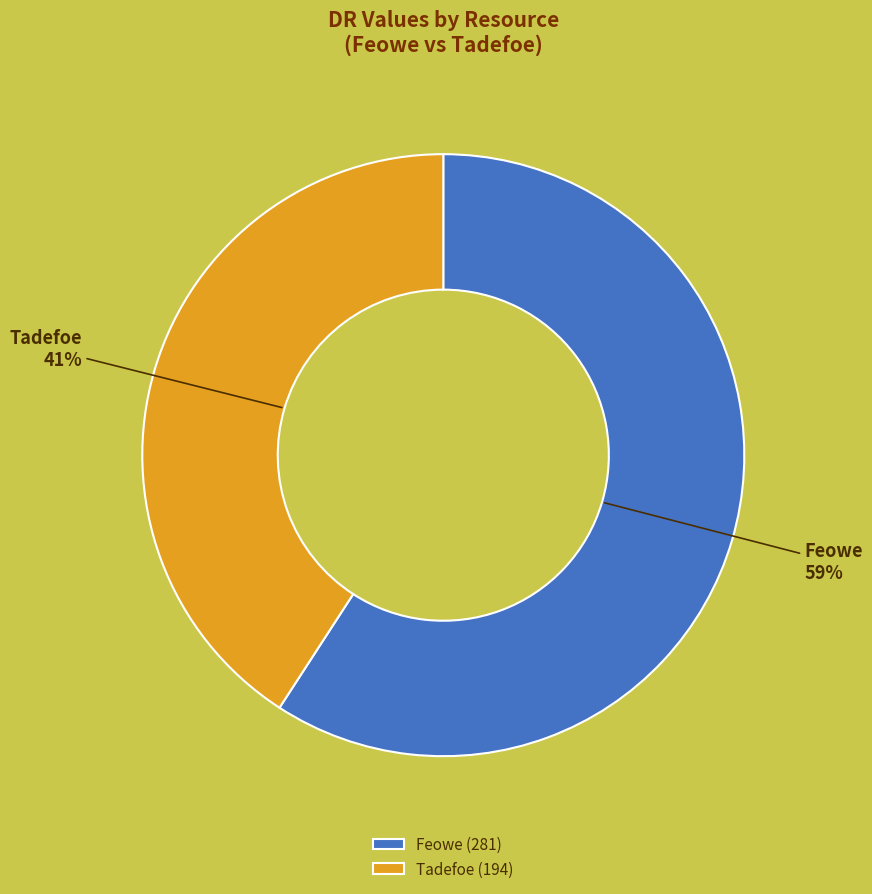

The Feowe slice represents 65% of the pie. True or false?

False